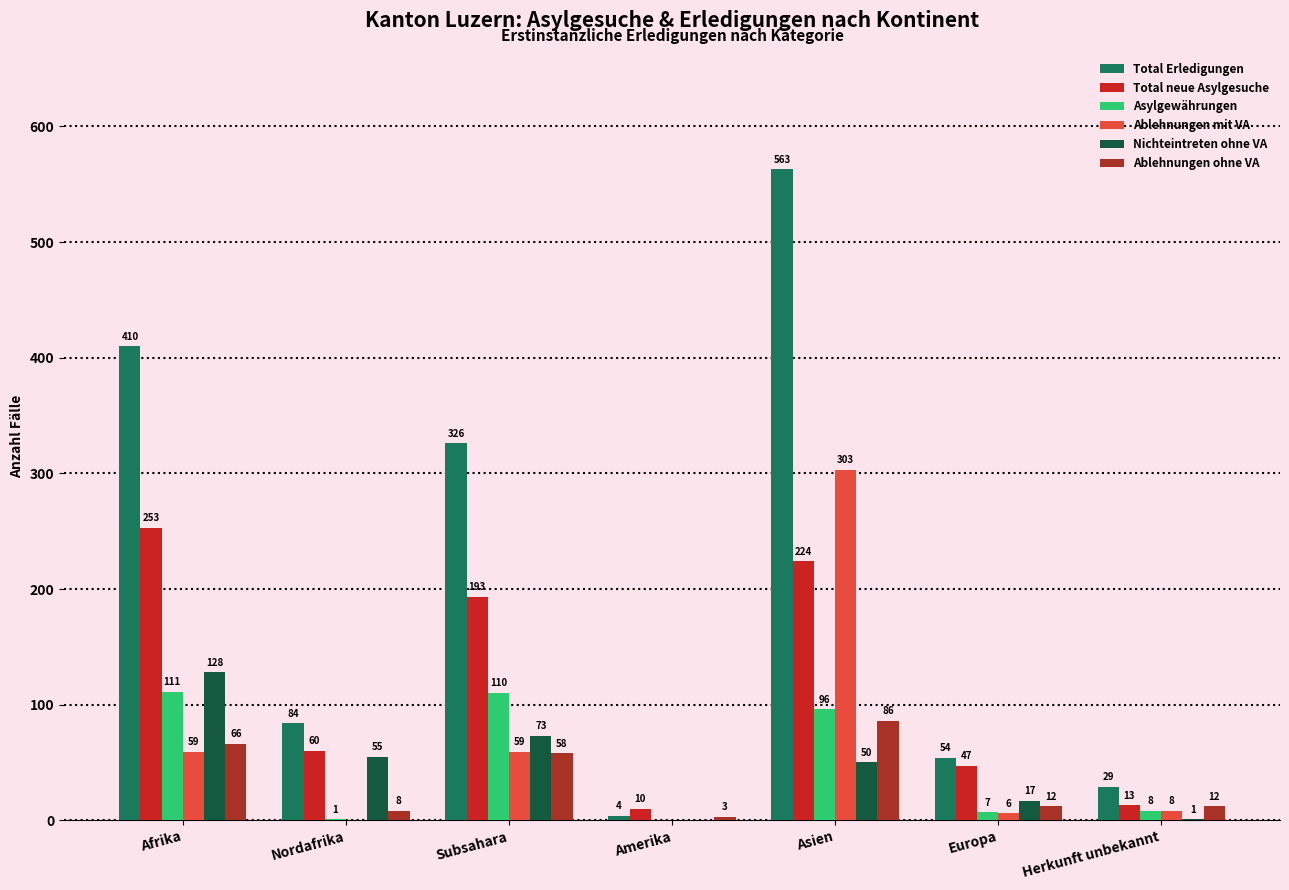

Are the bars grouped side by side (vs. stacked)?

Yes